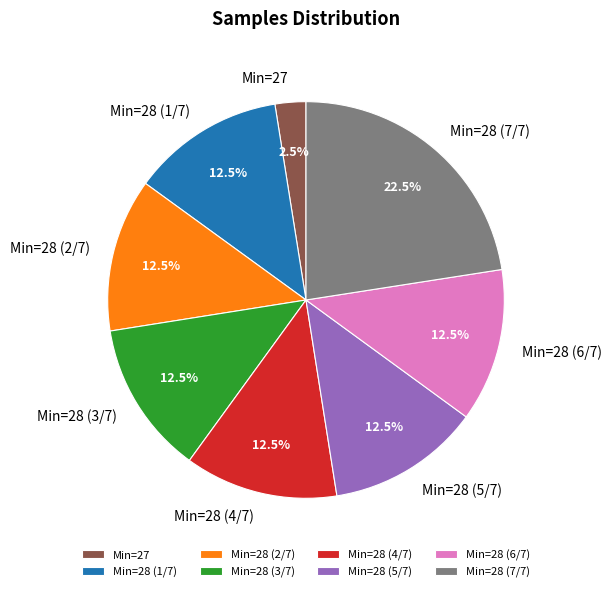

Is there any slice that represents more than half of the pie?

No